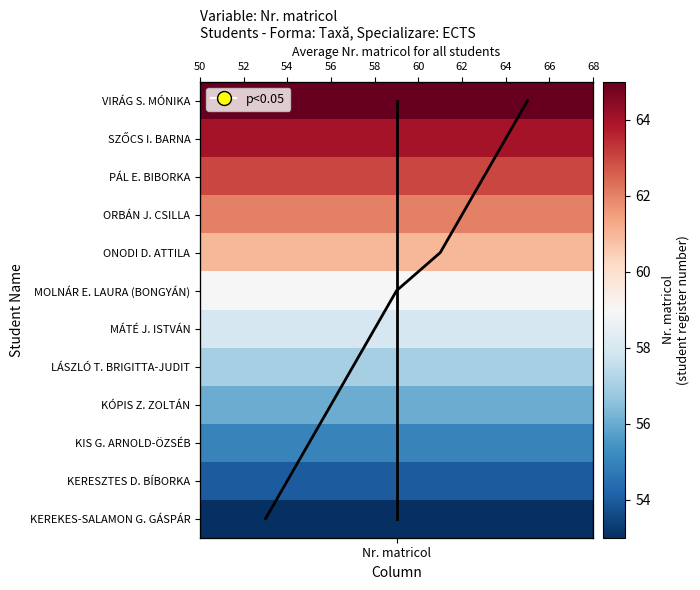

The value at 58 is 7. True or false?

False